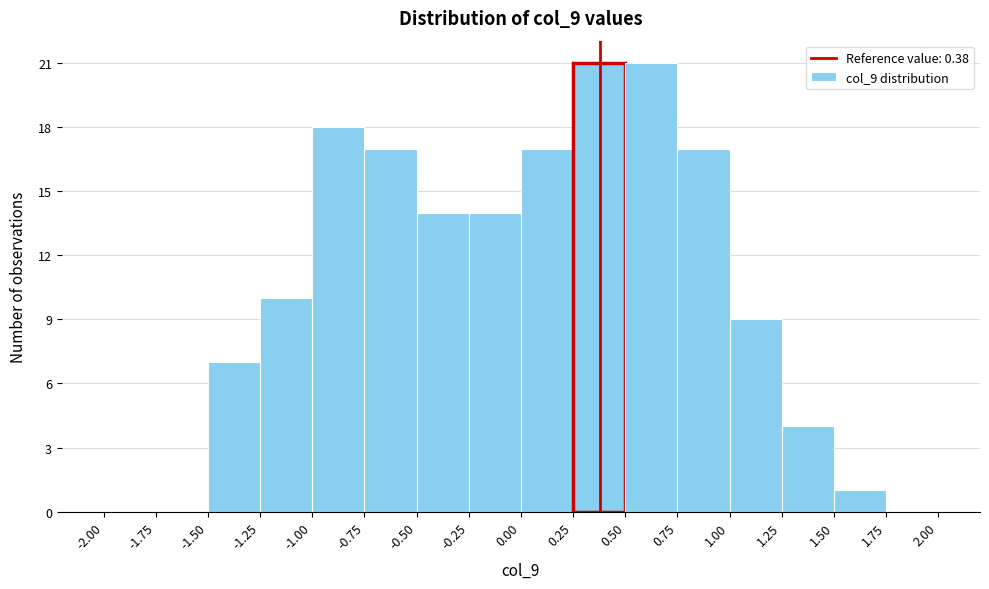

Reading left to right, list every bar in this chart as the range it spans on the x-axis followed by its height. The values are not printed on the chart, so give them approximately, as read against the axis.

-2.00 to -1.75: 0
-1.75 to -1.50: 0
-1.50 to -1.25: 7
-1.25 to -1.00: 10
-1.00 to -0.75: 18
-0.75 to -0.50: 17
-0.50 to -0.25: 14
-0.25 to 0.00: 14
0.00 to 0.25: 17
0.25 to 0.50: 21
0.50 to 0.75: 21
0.75 to 1.00: 17
1.00 to 1.25: 9
1.25 to 1.50: 4
1.50 to 1.75: 1
1.75 to 2.00: 0